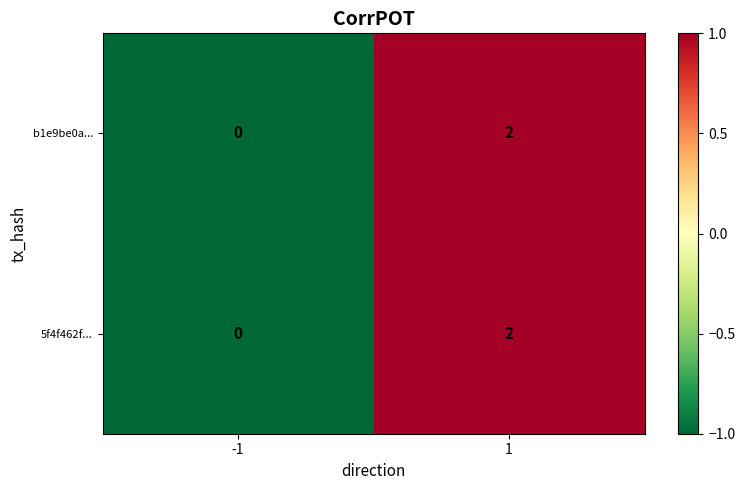

True or false: 5f4f462f... has a value of 2 at 1.

True